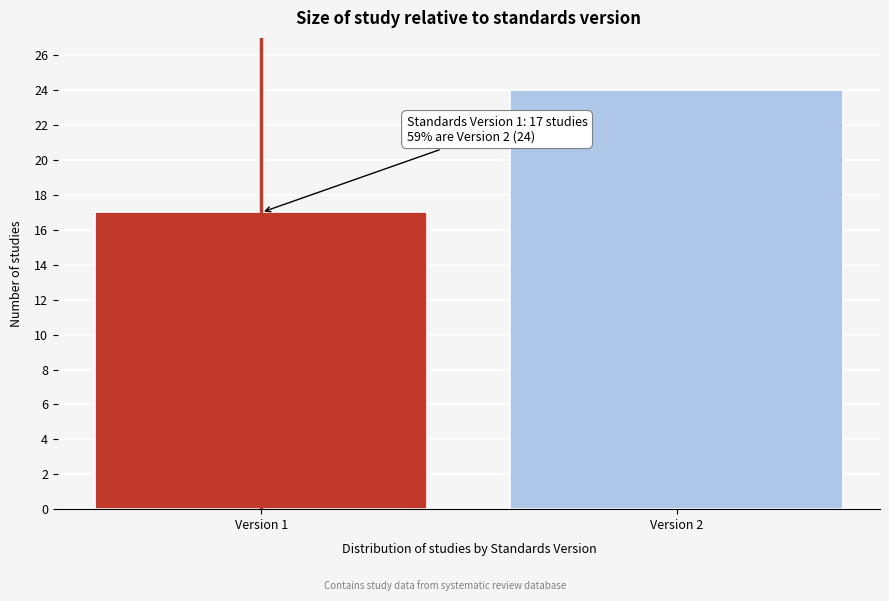

Reading left to right, list all the values displayed in this chart.

17	24